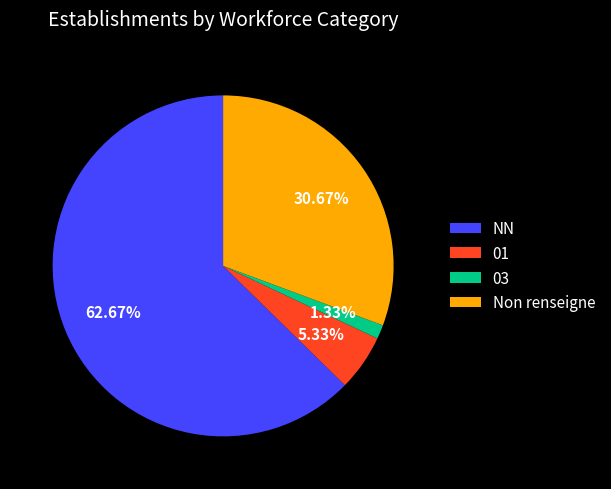

True or false: NN accounts for 74% of the total.

False